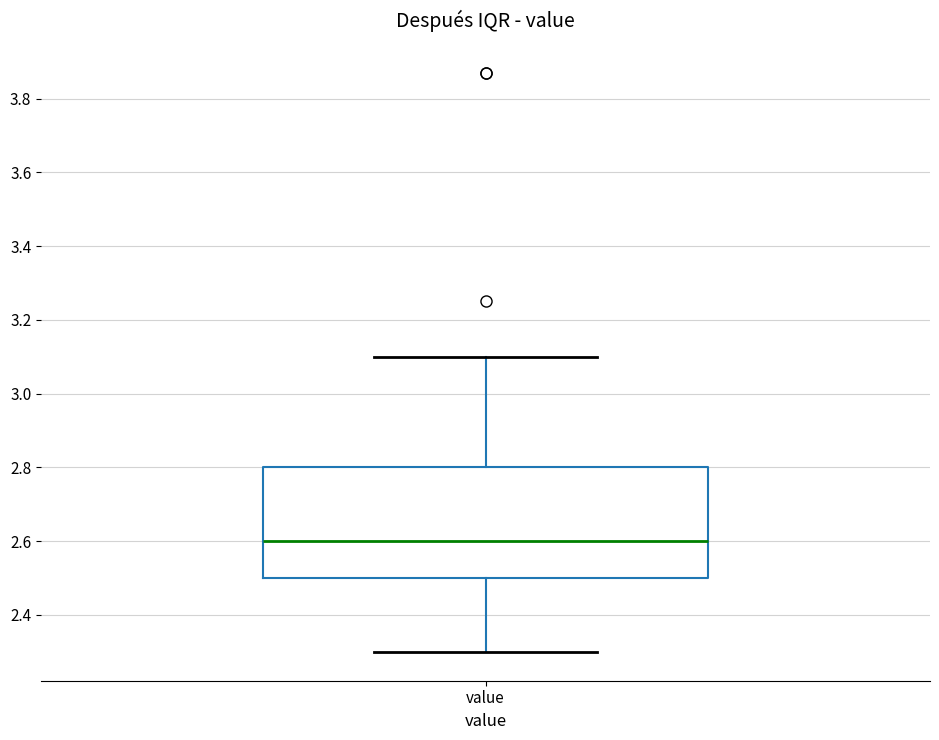

Transcribe this box plot: give where the median line is, the range the box spans, and where the two whiskers end, as read against the y-axis. The values are not printed on the chart, so give them approximately, as read against the axis.

median 2.6, box 2.5 to 2.8, whiskers 2.3 to 3.1